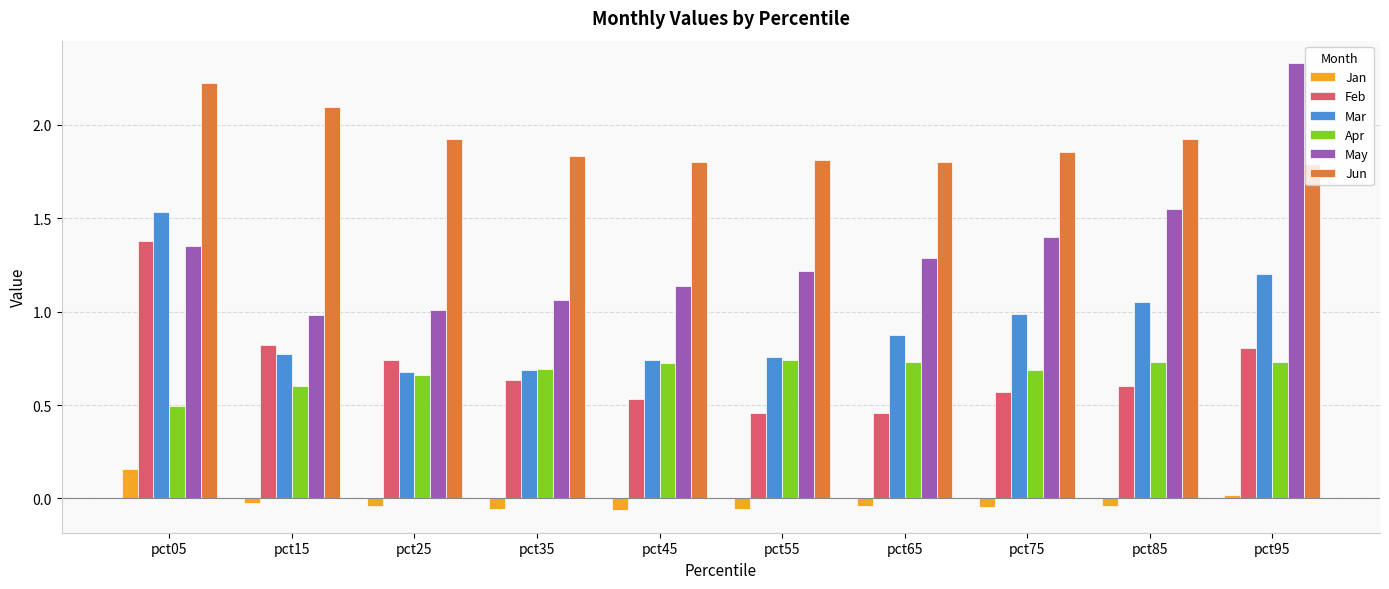

The Feb series shows 0.7 at pct55. True or false?

False